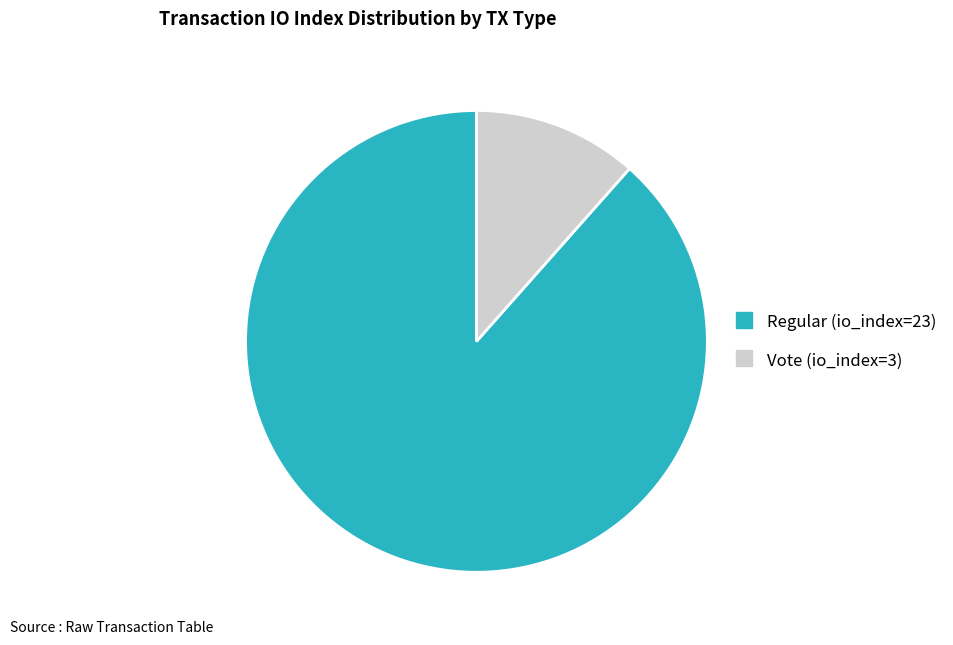

How many slices are in this pie chart?

2